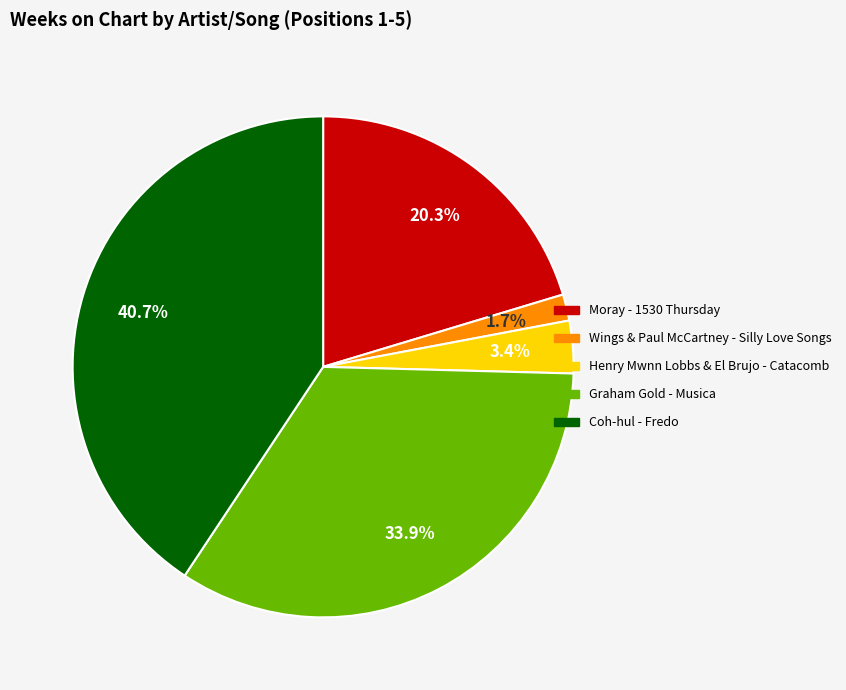

Which category has the biggest portion of the pie?

Coh-hul - Fredo